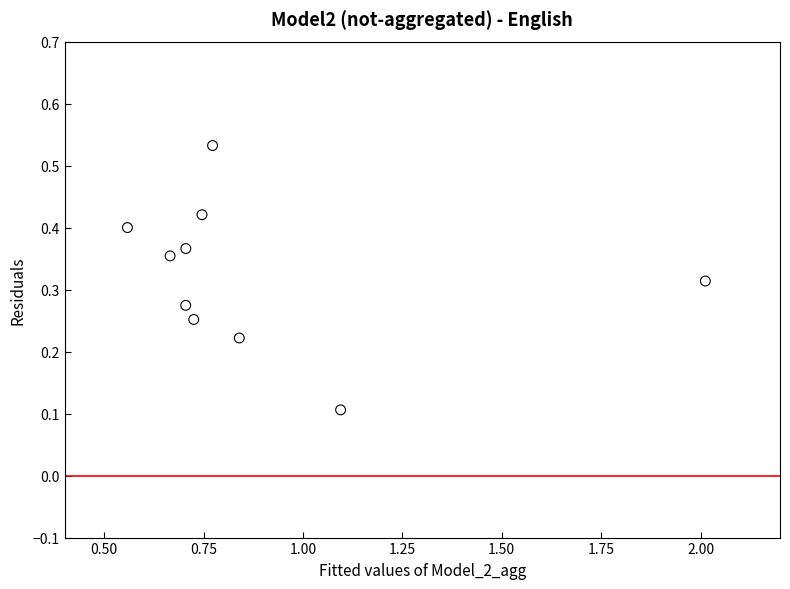

What is the average X value?

0.9